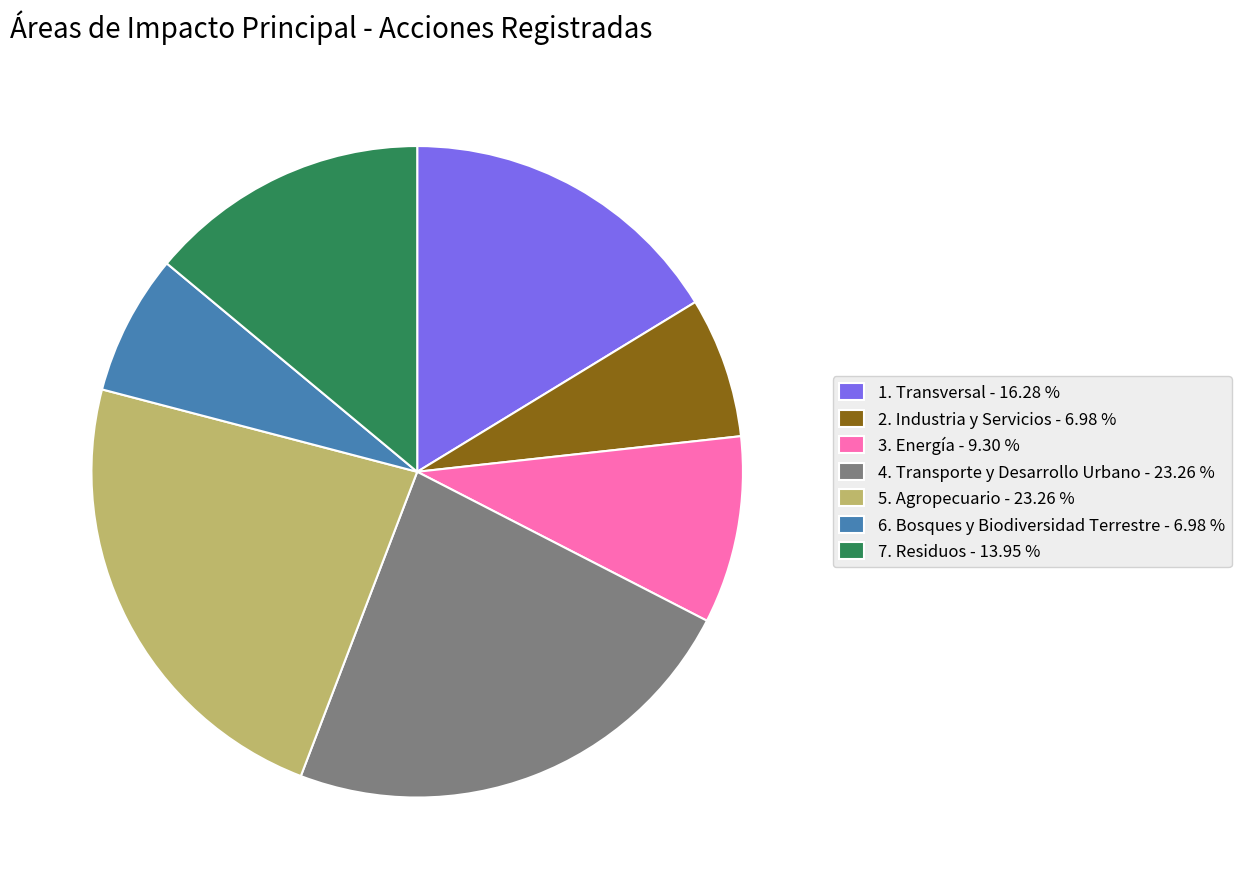

How many slices are in this pie chart?

7